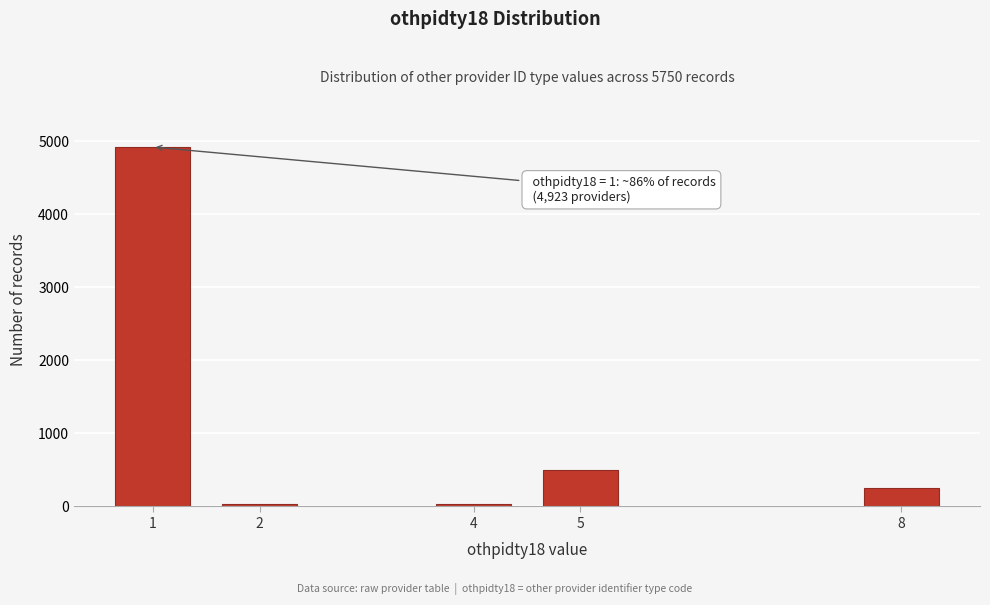

Reading left to right, extract all data points from this chart.

4923	36	36	503	252